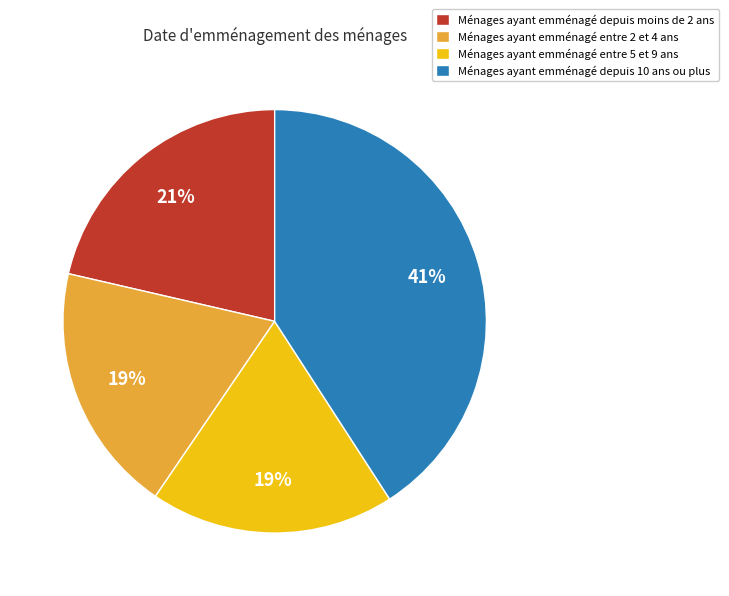

To the nearest percent, what is the difference between the largest and smallest slice percentages?

22%